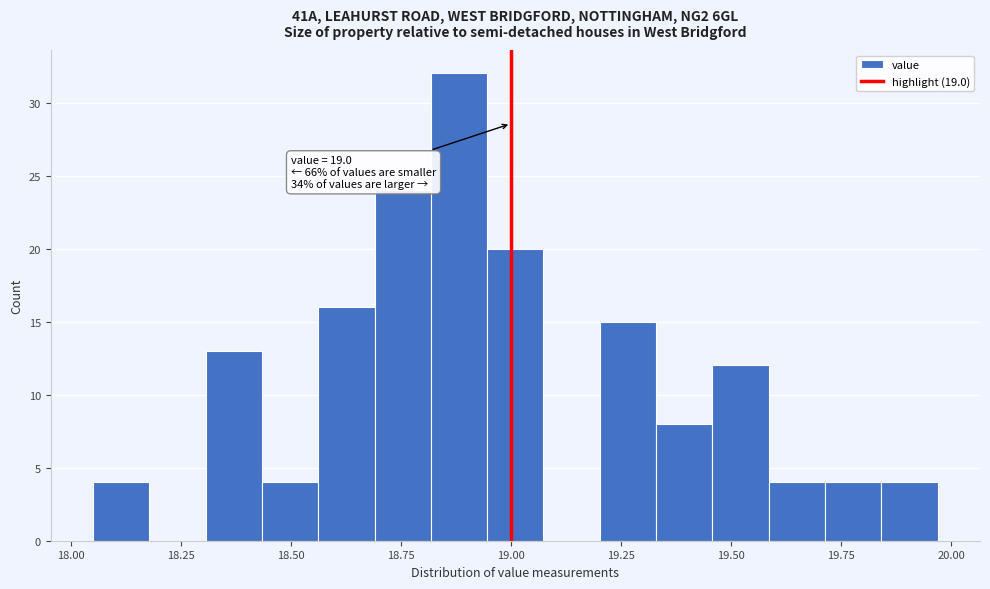

Around what value on the x-axis is the tallest bar? Give the approximate position of its centre, as read against the axis.

18.90